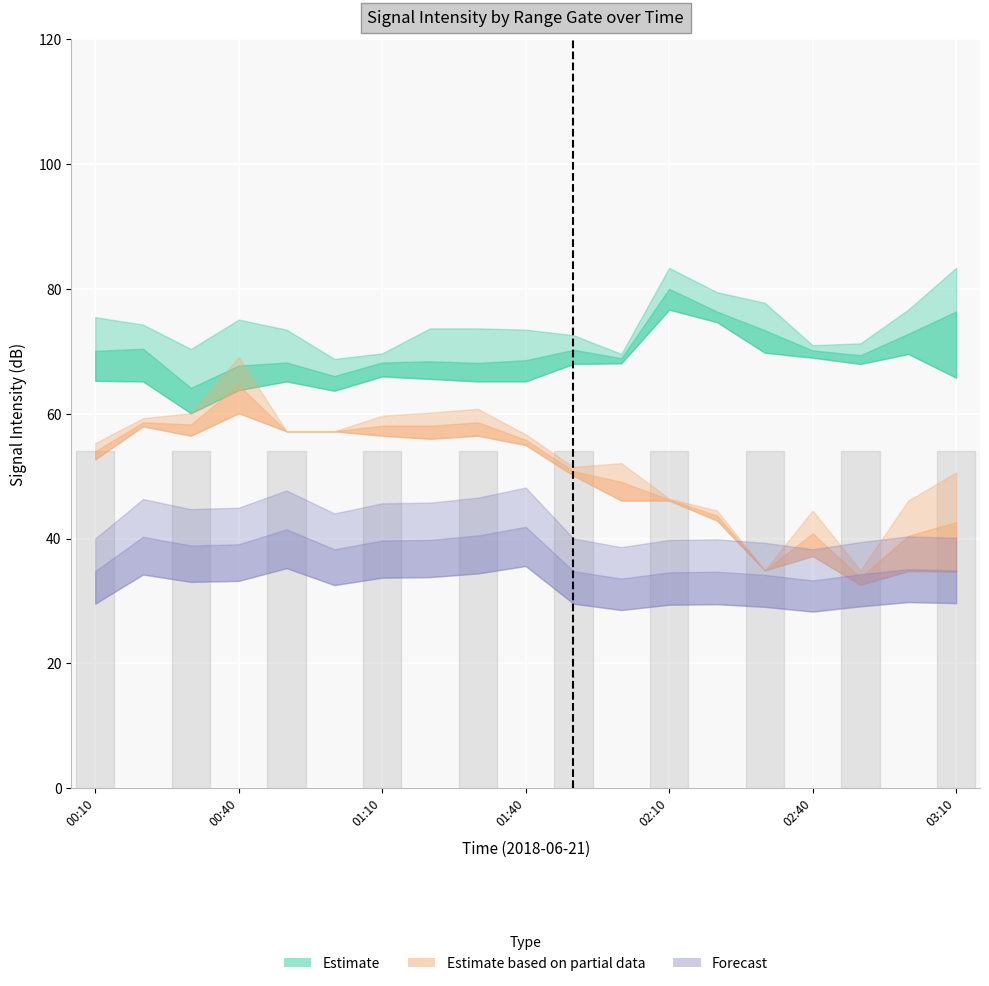

What is the label of the 15th point from the left?

02:30